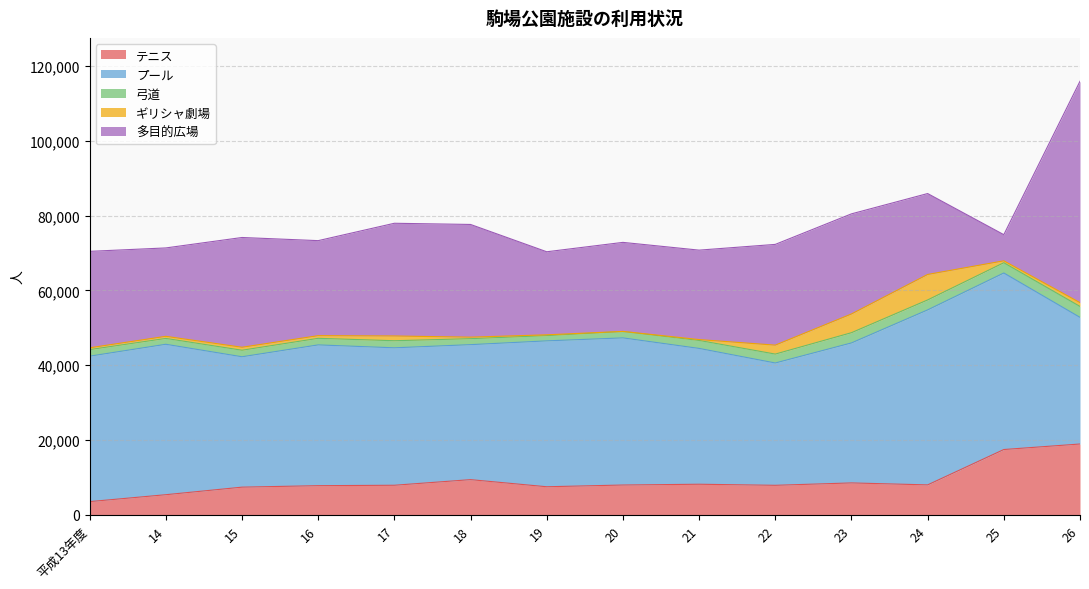

What are all the series names shown in the legend?

テニス, プール, 弓道, ギリシャ劇場, 多目的広場